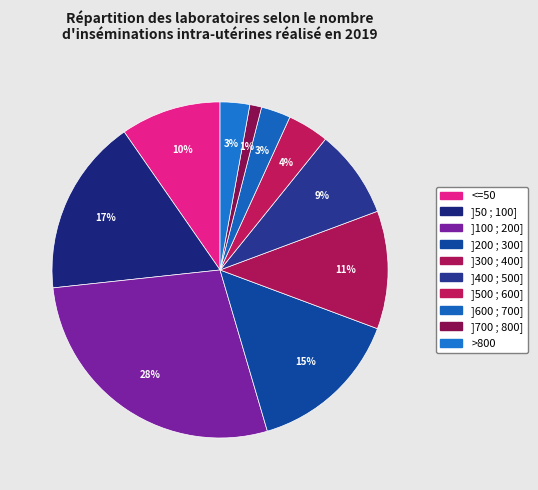

How many slices are in this pie chart?

10